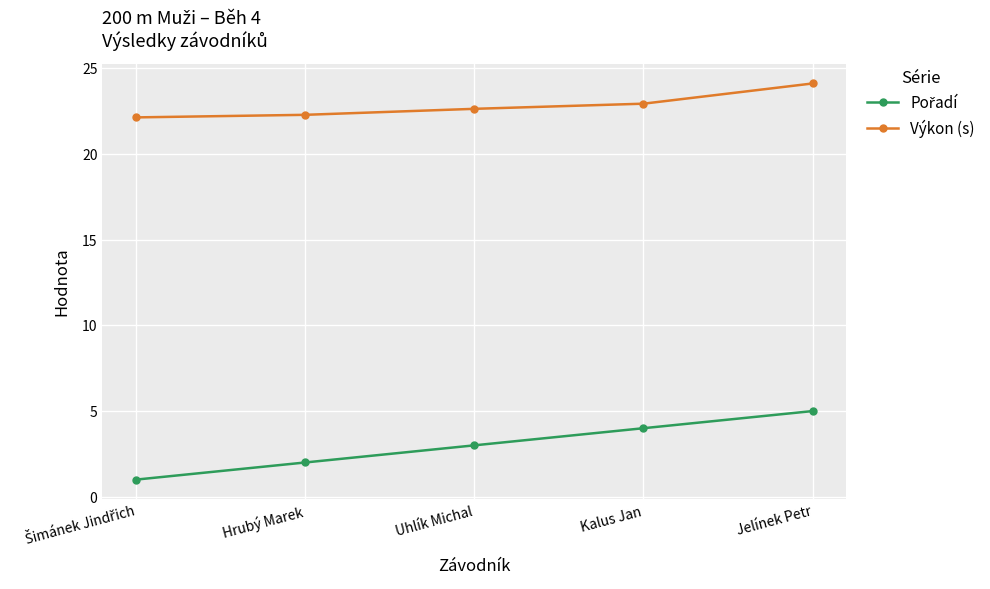

At which category does the chart reach its peak across all series?

Jelínek Petr